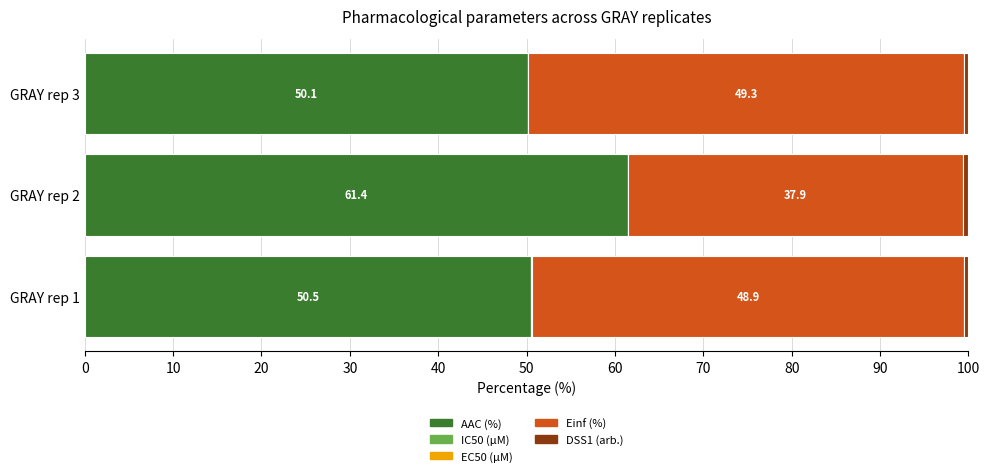

Which category has the highest value in the AAC (%) series?

GRAY rep 2